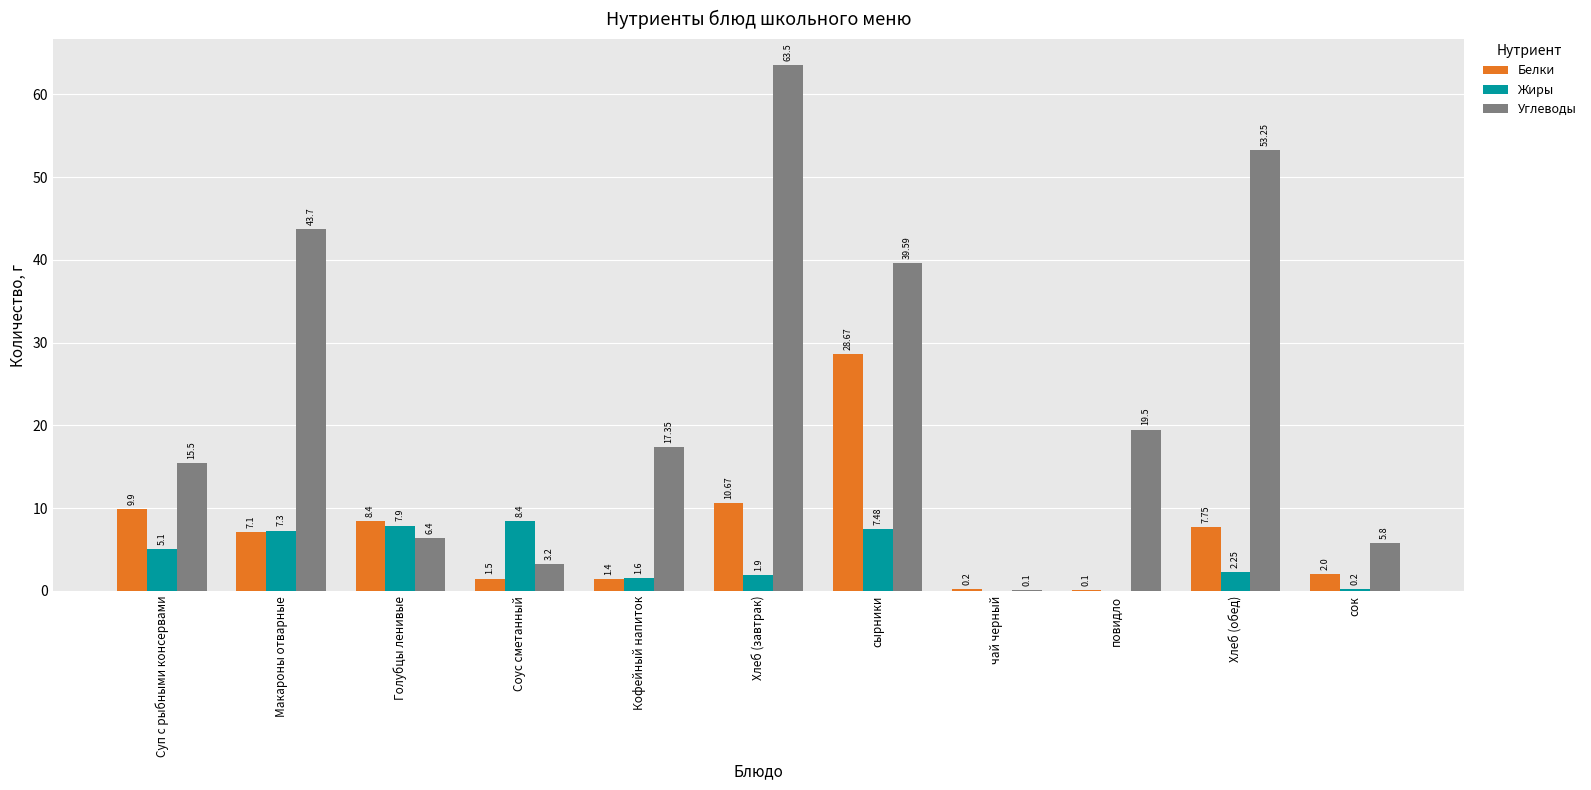

At which label does Углеводы reach its peak?

Хлеб (завтрак)